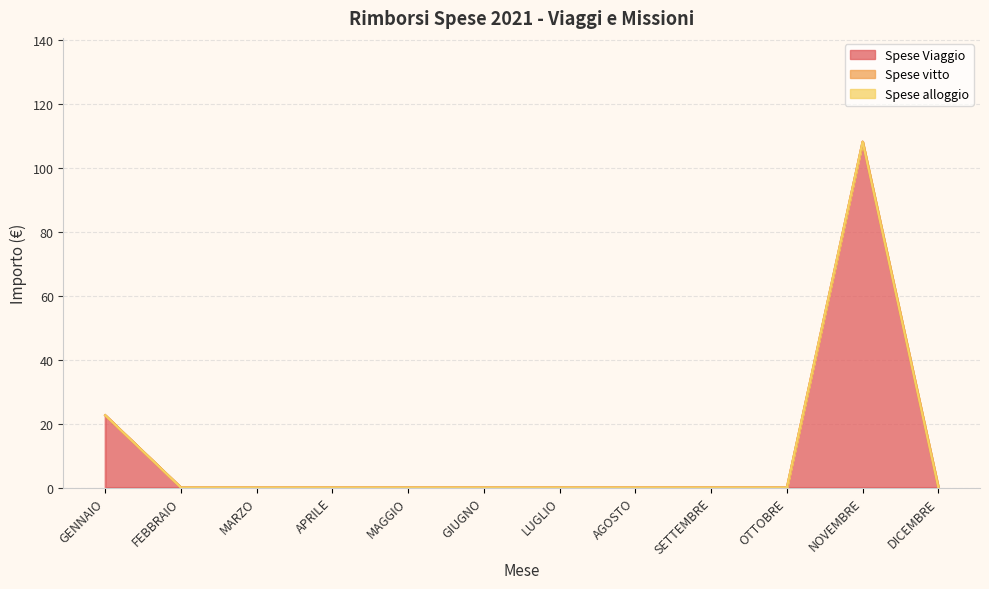

Reading left to right, transcribe all the data shown in this chart.

Spese Viaggio: 22.6	0.0	0.0	0.0	0.0	0.0	0.0	0.0	0.0	0.0	108.2	0.0
Spese vitto: 0.0	0.0	0.0	0.0	0.0	0.0	0.0	0.0	0.0	0.0	0.0	0.0
Spese alloggio: 0.0	0.0	0.0	0.0	0.0	0.0	0.0	0.0	0.0	0.0	0.0	0.0